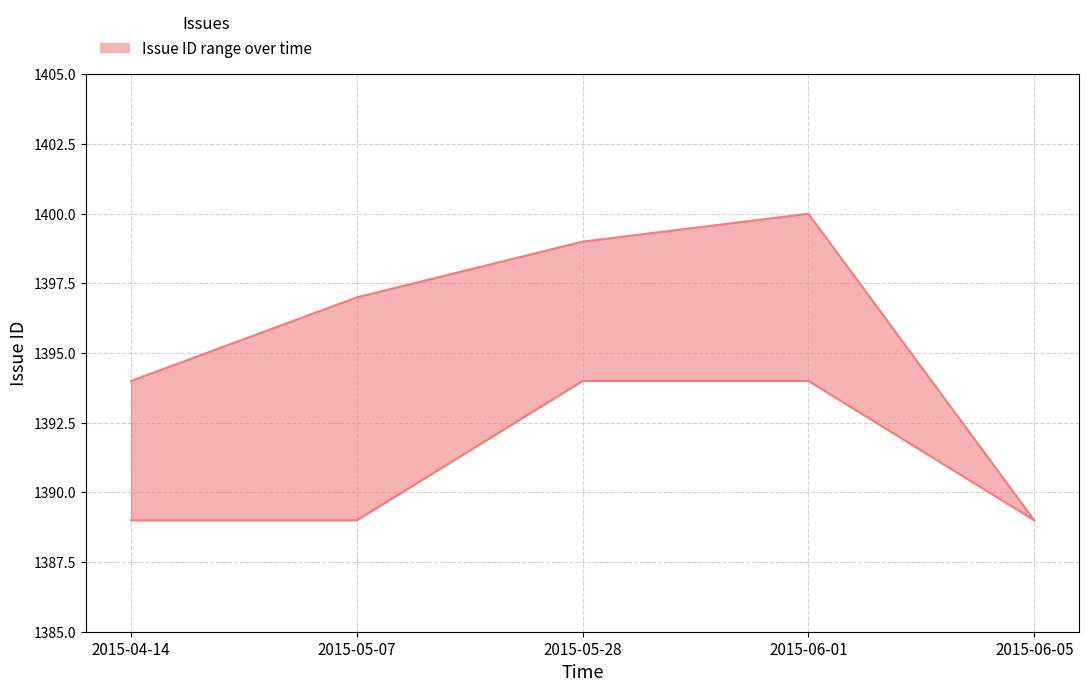

At how many categories does at least one series exceed 1395?

3